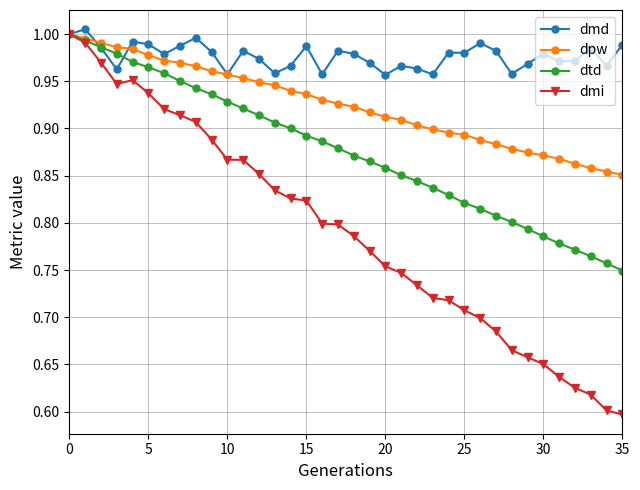

At how many categories does at least one series exceed 0?

36